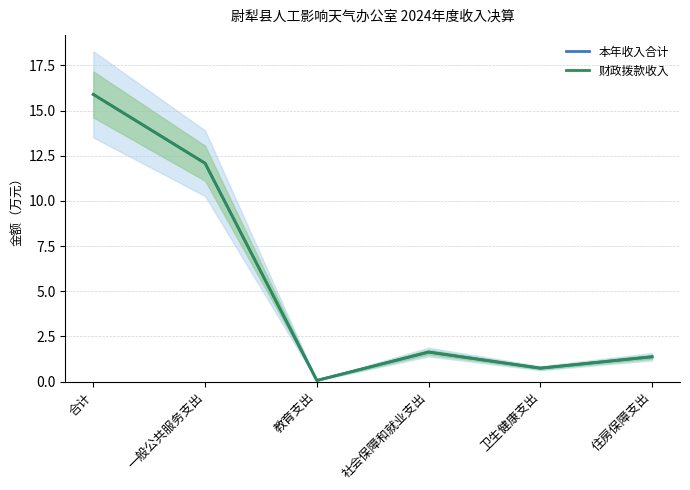

At which category is the sum across all series the highest?

合计